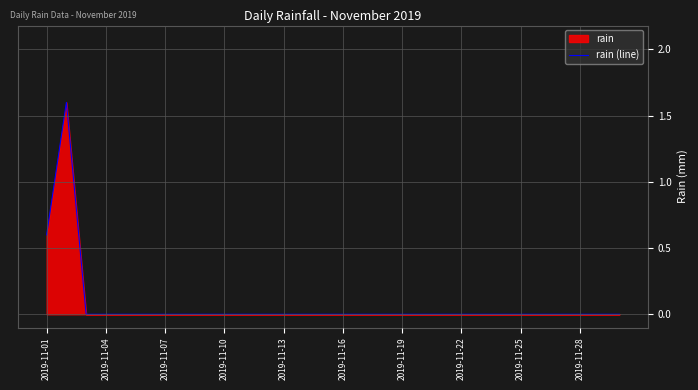

What is the difference between the maximum and minimum values?

1.6